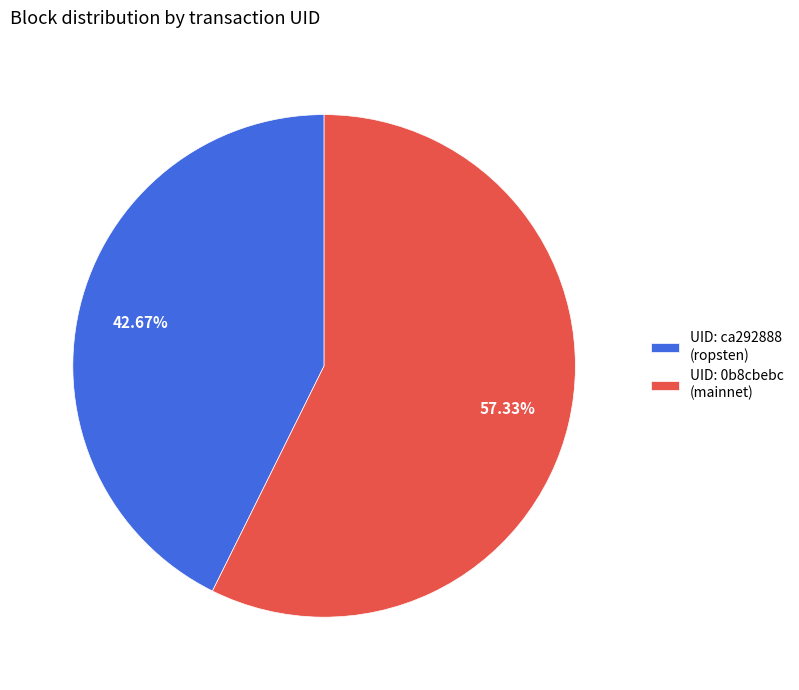

Which has a higher value, UID: ca292888 (ropsten) or UID: 0b8cbebc (mainnet)?

UID: 0b8cbebc (mainnet)